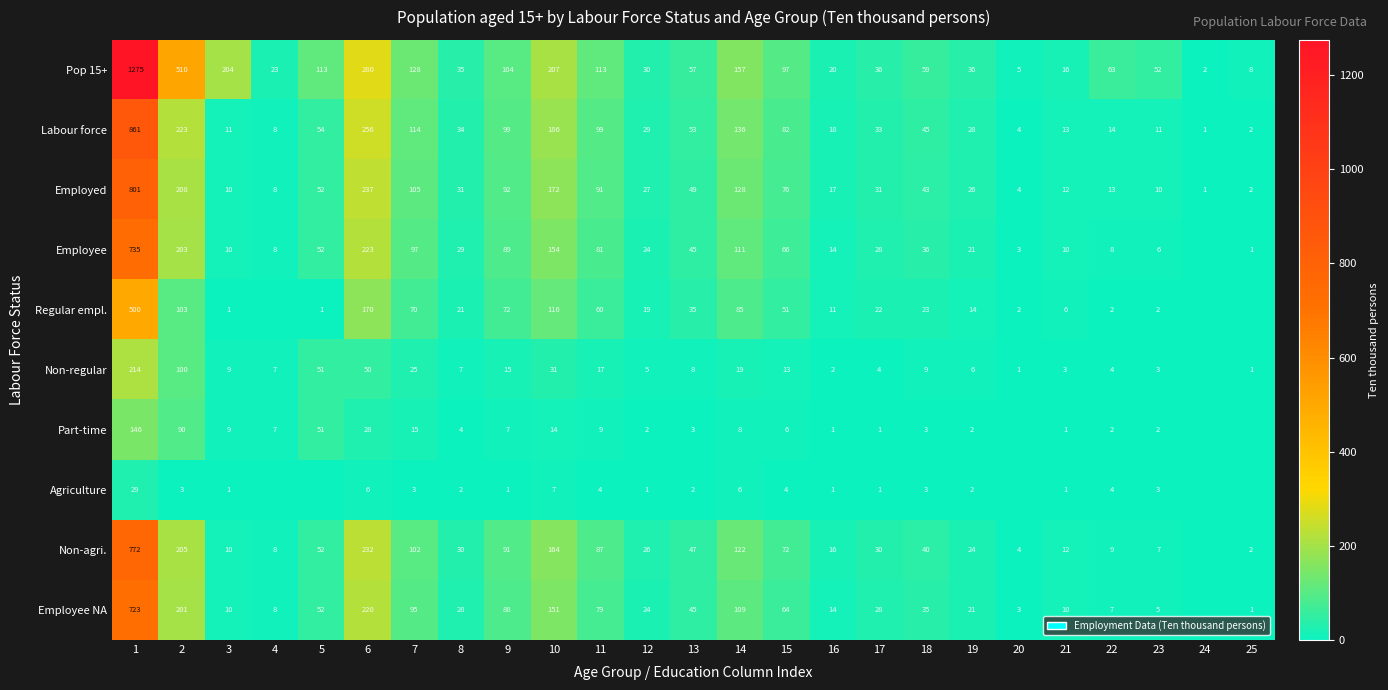

Rank the series at 9 from lowest to highest value.

Agriculture, Part-time, Non-regular, Regular empl., Employee NA, Employee, Non-agri., Employed, Labour force, Pop 15+